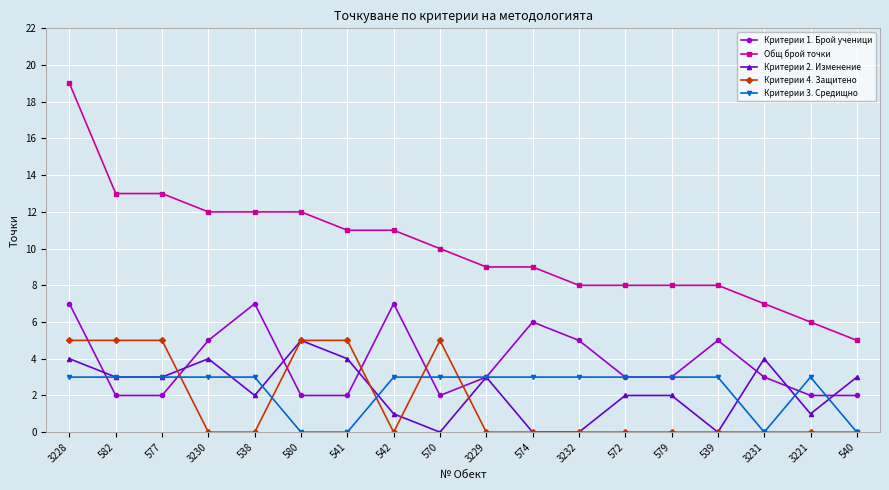

Reading right to left, extract all data points from this chart.

Критерии 1. Брой ученици: 2	2	3	5	3	3	5	6	3	2	7	2	2	7	5	2	2	7
Общ брой точки: 5	6	7	8	8	8	8	9	9	10	11	11	12	12	12	13	13	19
Критерии 2. Изменение: 3	1	4	0	2	2	0	0	3	0	1	4	5	2	4	3	3	4
Критерии 4. Защитено: 0	0	0	0	0	0	0	0	0	5	0	5	5	0	0	5	5	5
Критерии 3. Средищно: 0	3	0	3	3	3	3	3	3	3	3	0	0	3	3	3	3	3